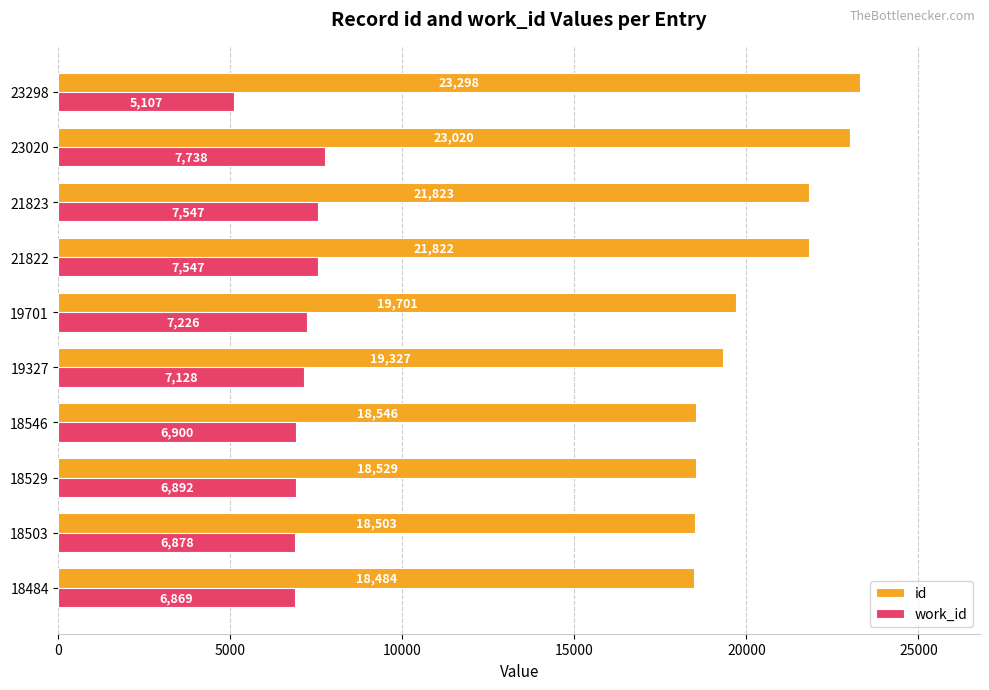

What is the highest value of the work_id series?

7738